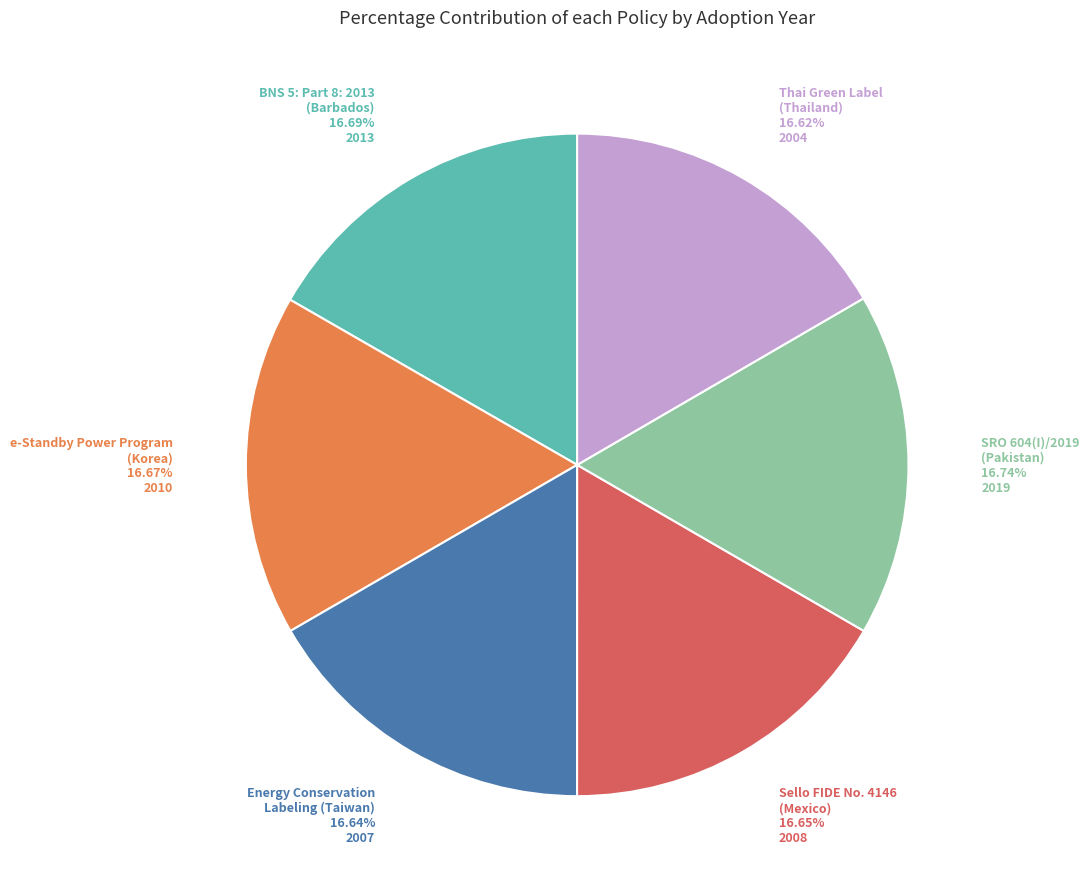

Does any single category account for the majority?

No